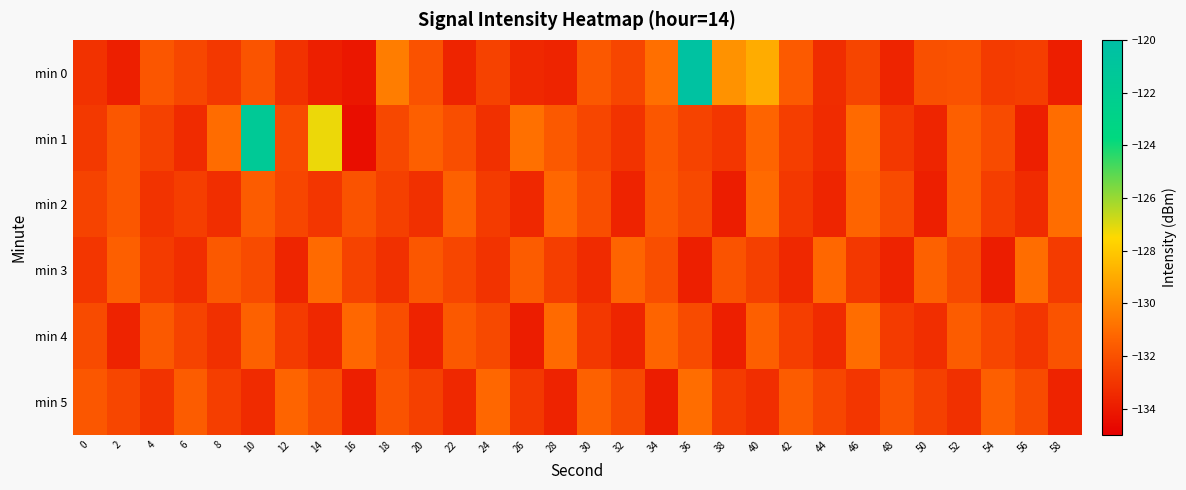

How many categories are shown in the chart?

30